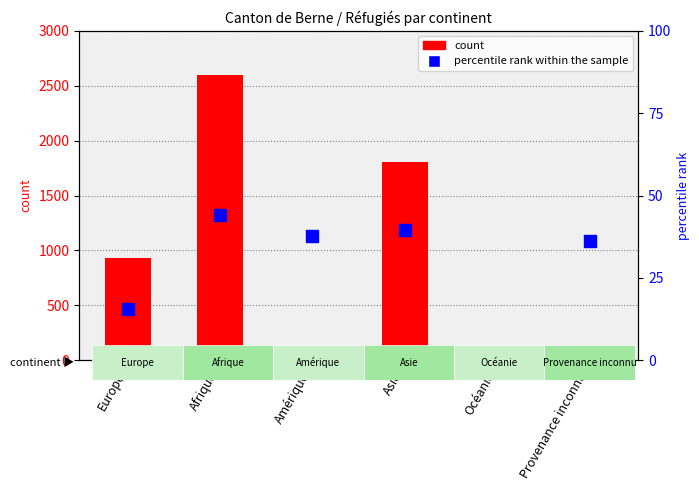

List the labels in order of count value, smallest first.

Océanie, Amérique, Provenance inconnu, Europe, Asie, Afrique